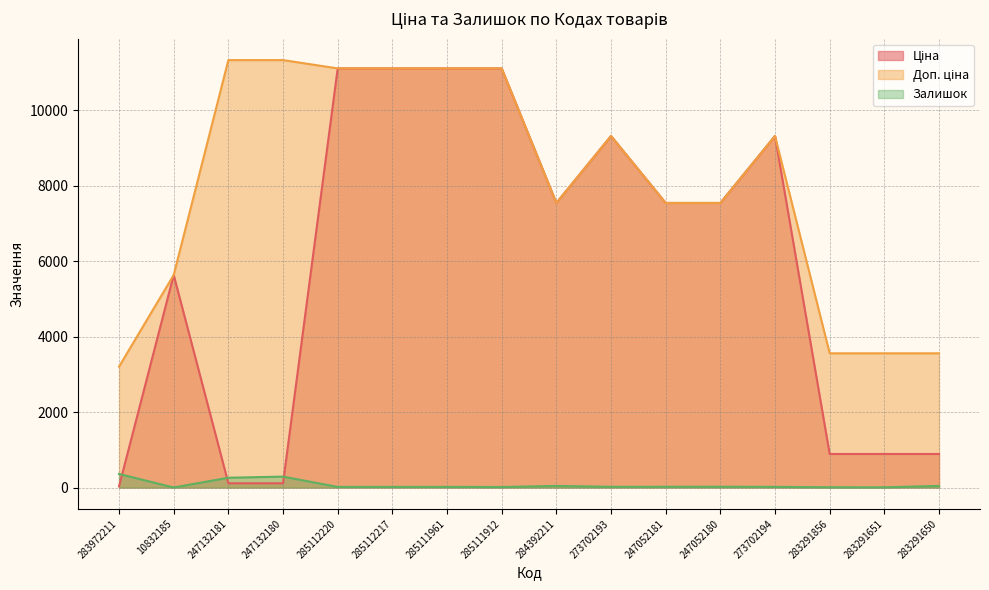

The value of Залишок at 247132180 is 424.0. True or false?

False